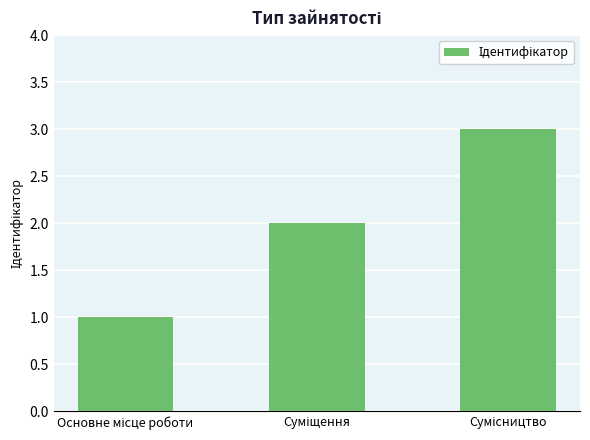

What is the sum of all values?

6